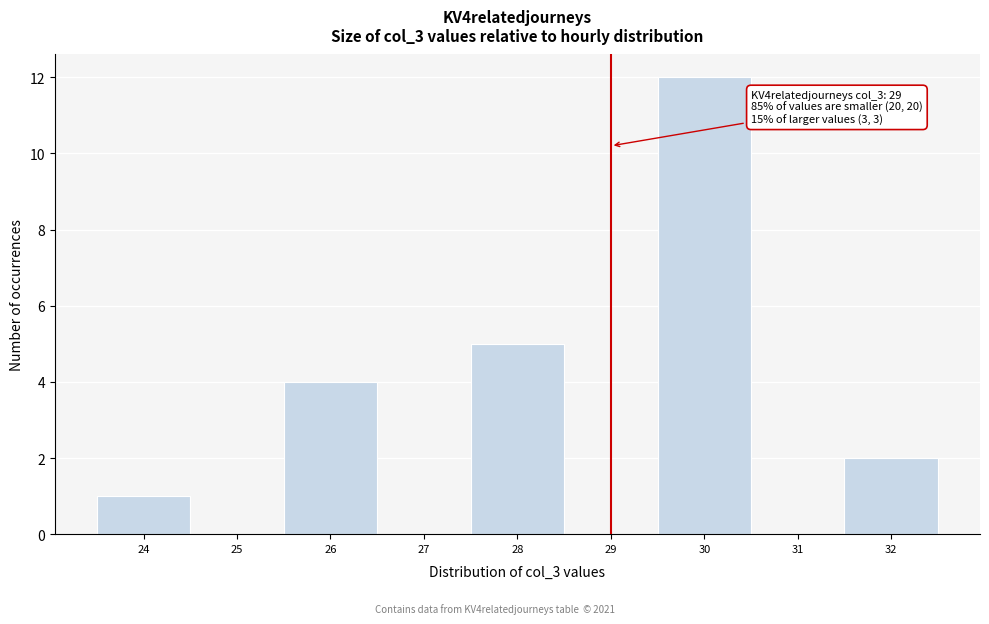

Over which range of the x-axis is the bar tallest?

29.5 to 30.5